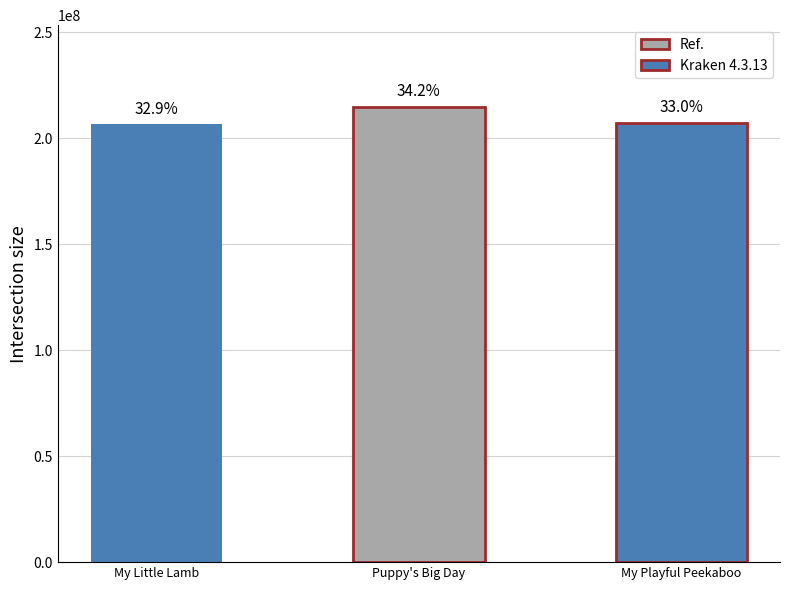

What is the smallest value displayed?

206495493